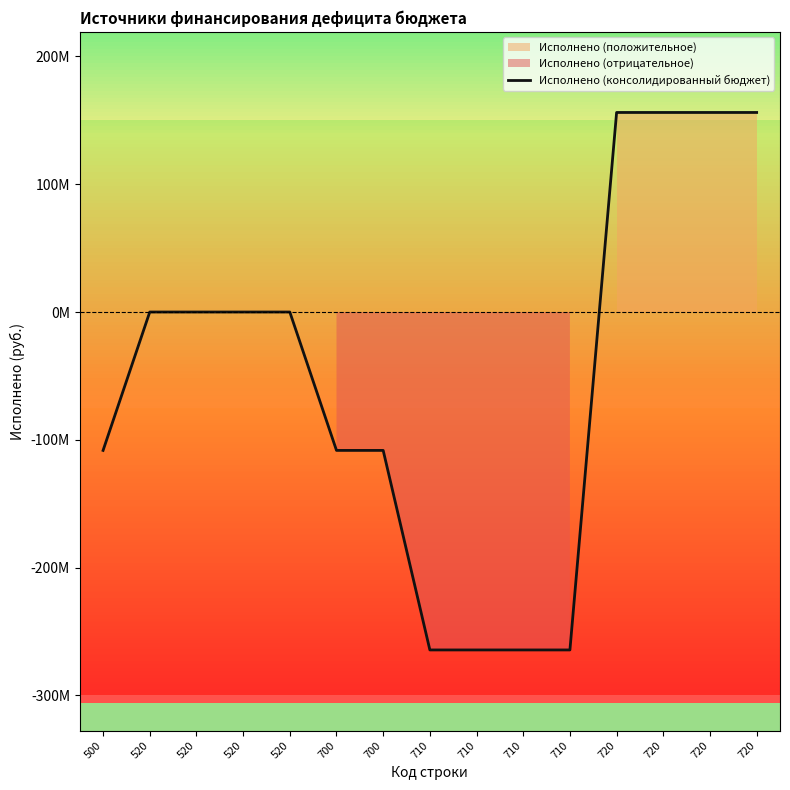

The chart shows a value of -442356602.4 at 710. True or false?

False